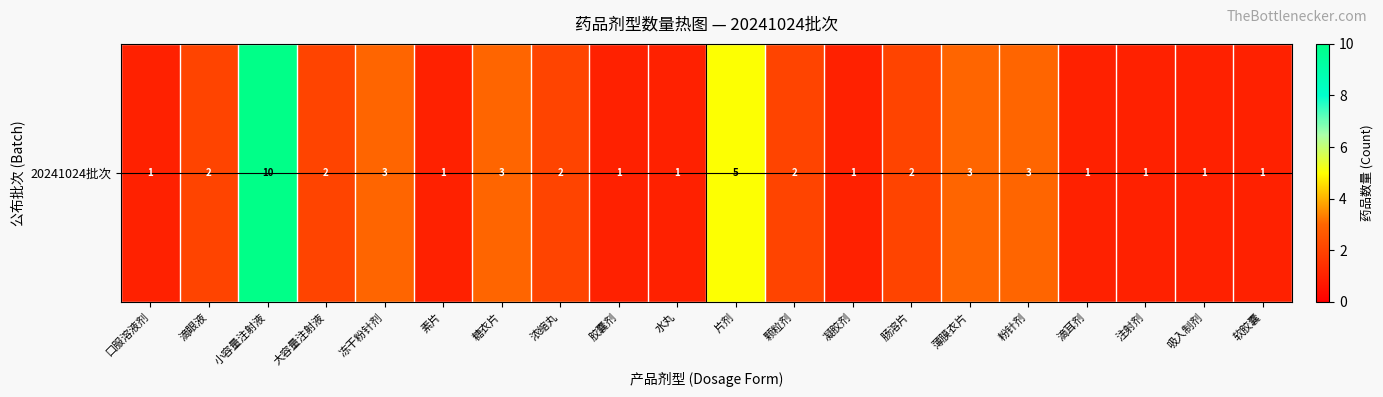

What is the sum of all values?

46